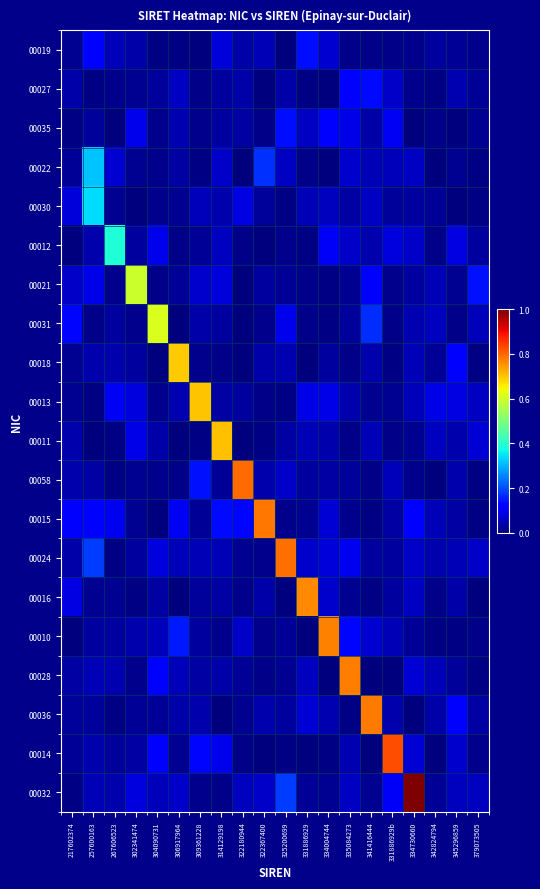

At which category is the sum across all series the highest?

334730660